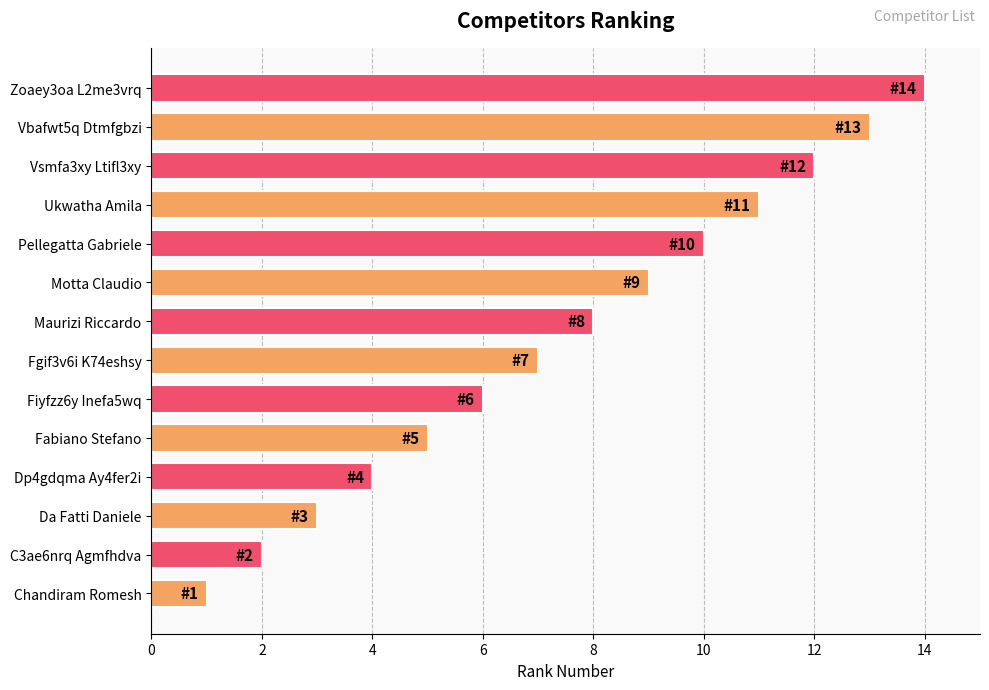

How many distinct data groups are displayed?

1